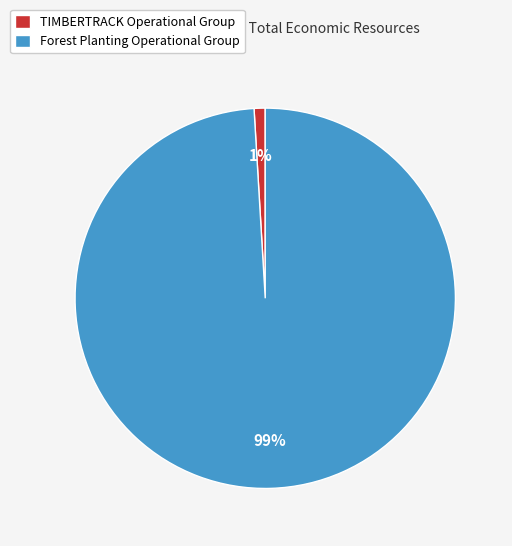

Between Forest Planting Operational Group and TIMBERTRACK Operational Group, which is larger?

Forest Planting Operational Group